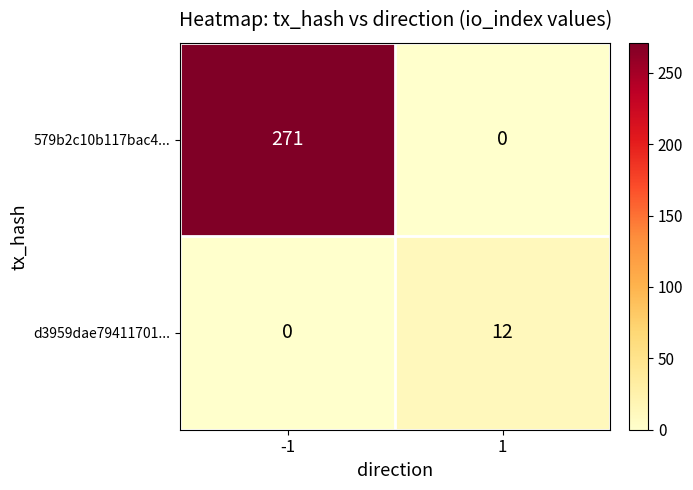

Reading right to left, what are all the values shown in this chart?

579b2c10b117bac4...: 0	271
d3959dae79411701...: 12	0